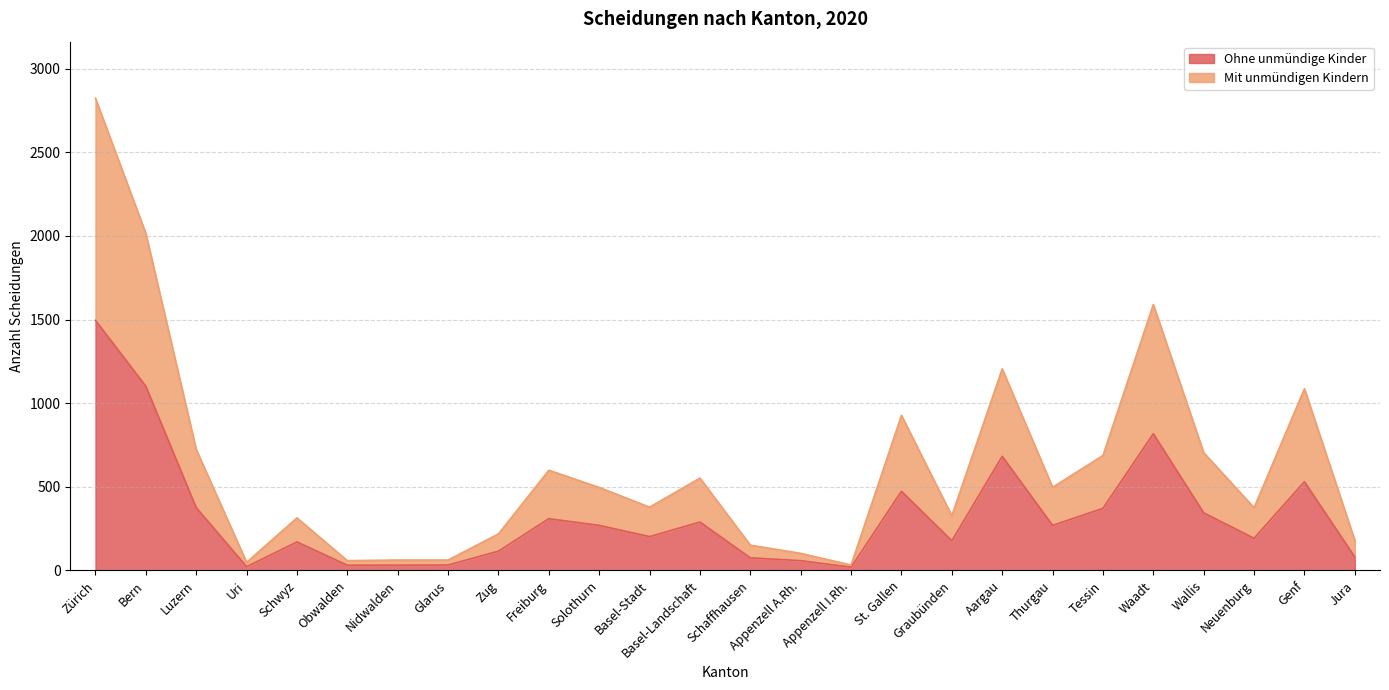

At which category is the sum across all series the highest?

Zürich